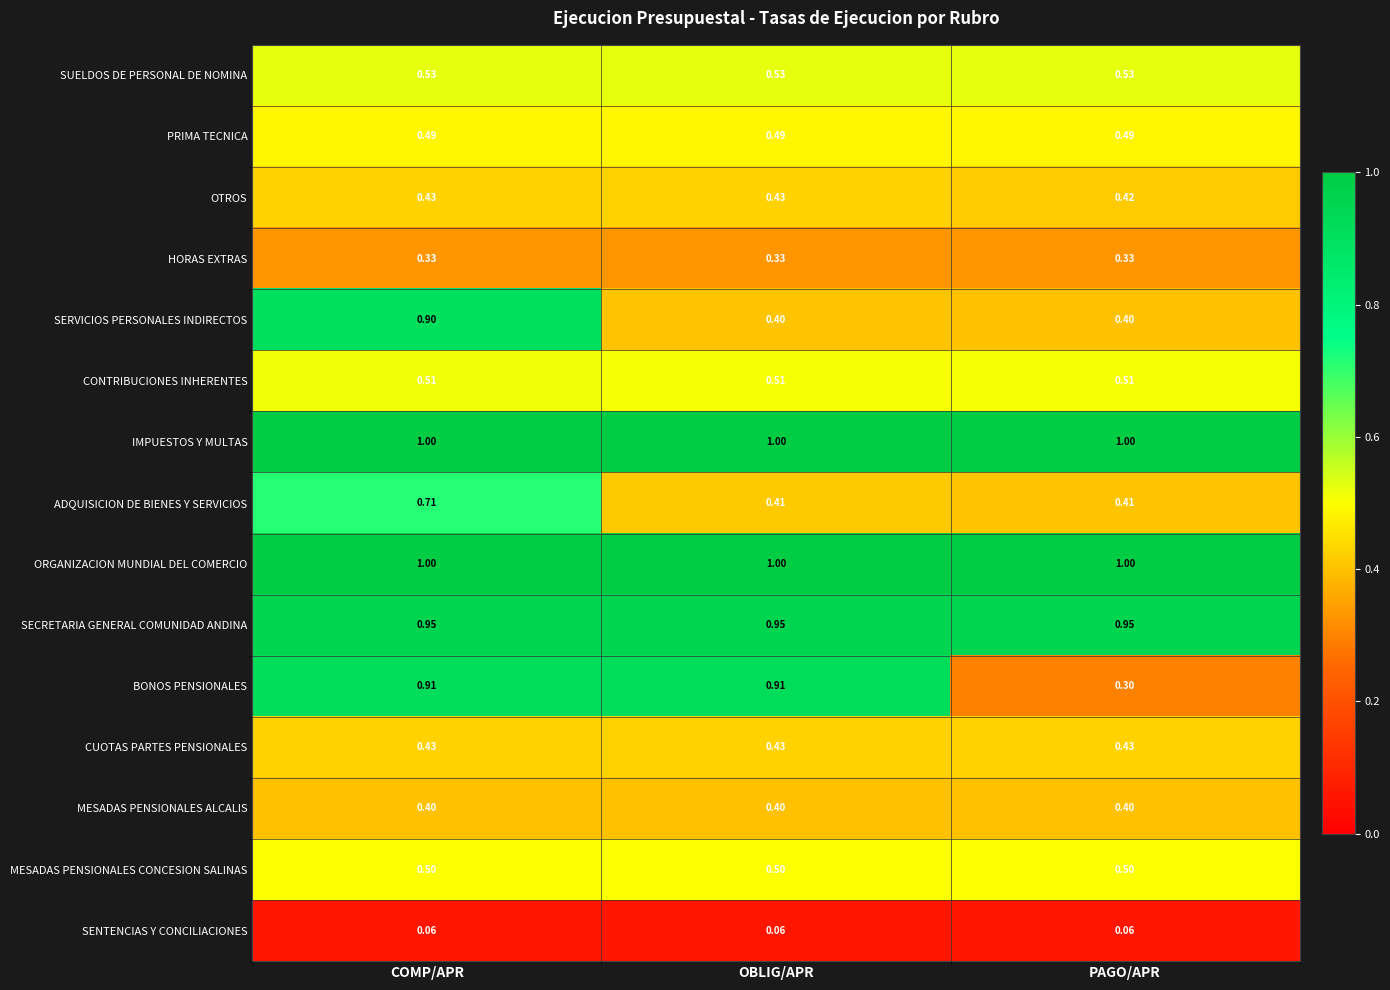

Is the value of BONOS PENSIONALES at COMP/APR greater than the value of CONTRIBUCIONES INHERENTES at COMP/APR?

Yes